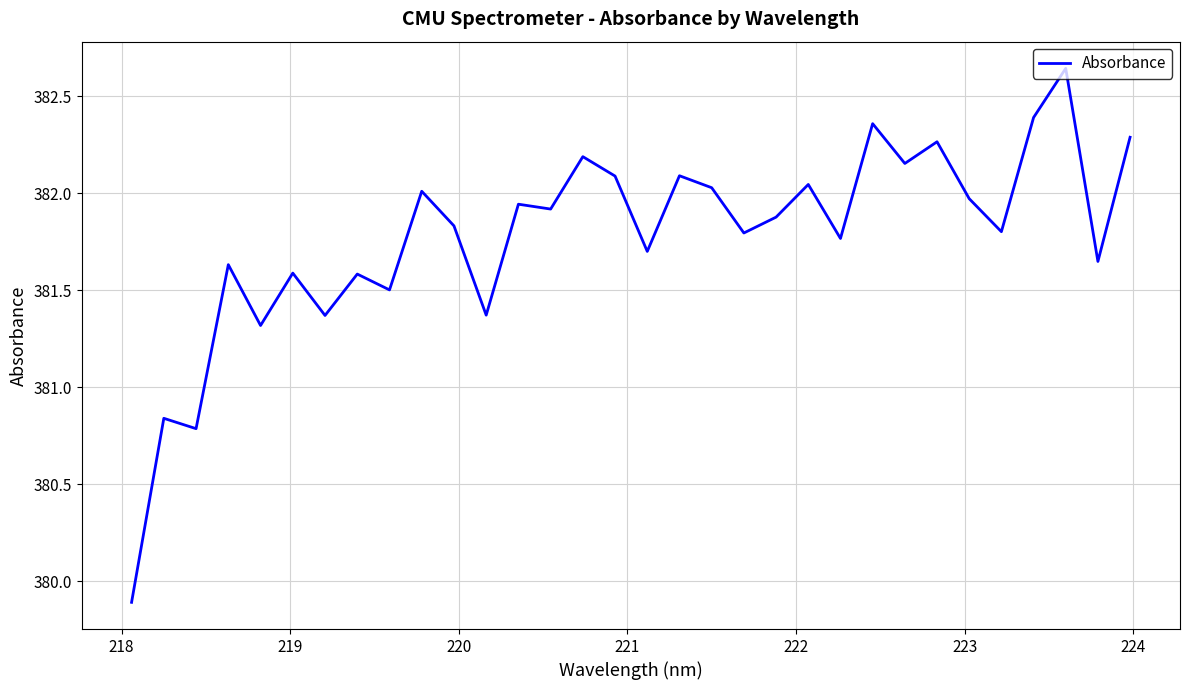

How many interior local peaks (higher than both neighbors) does the data have?

12